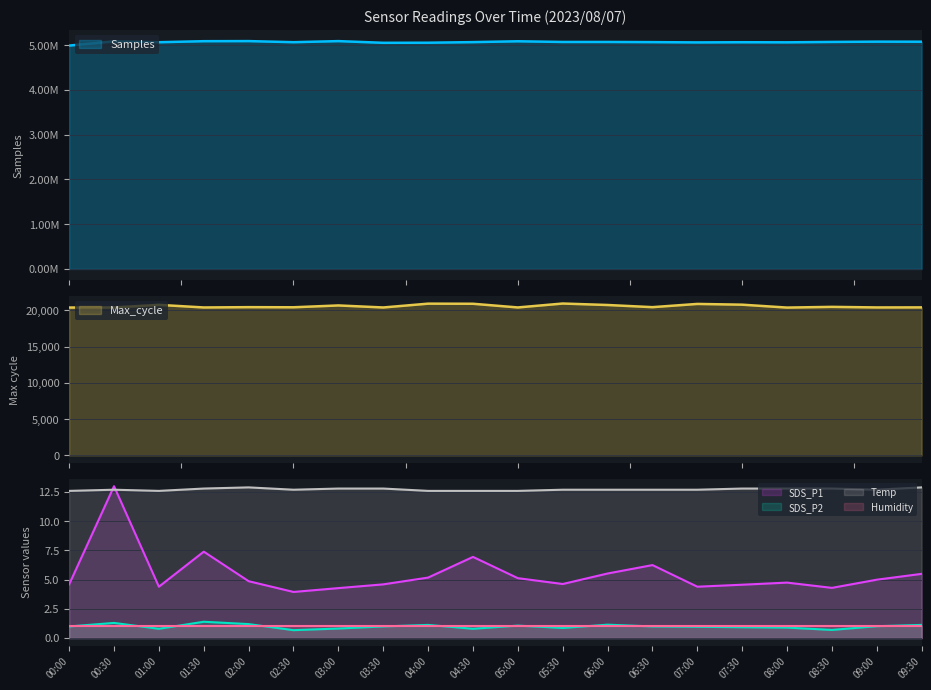

What is the smallest value displayed?

0.7